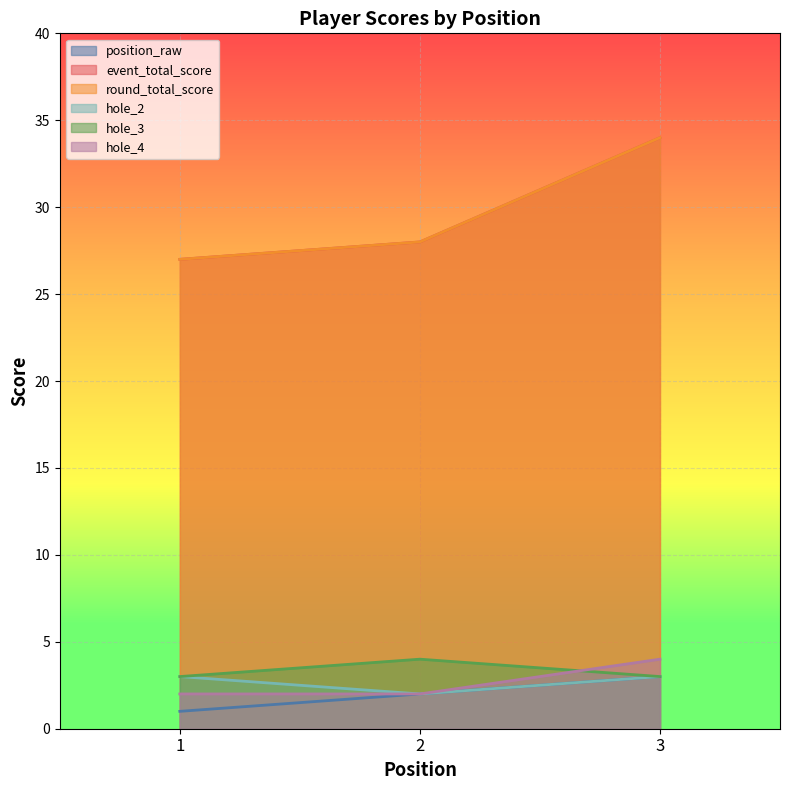

Does the chart display data point markers on the line(s)?

No